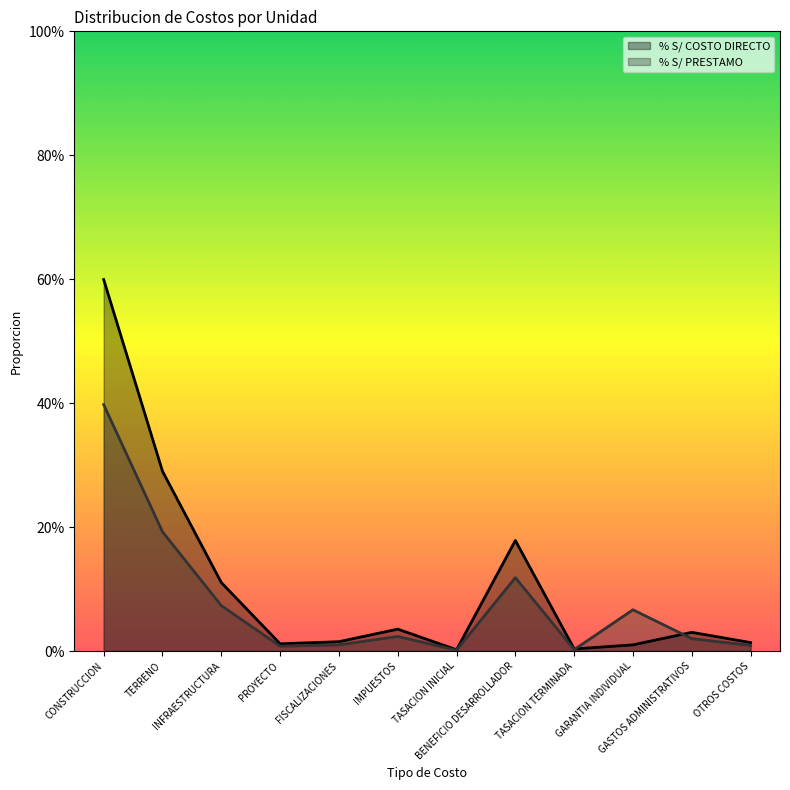

Which series has the largest total across all categories?

% S/ COSTO DIRECTO